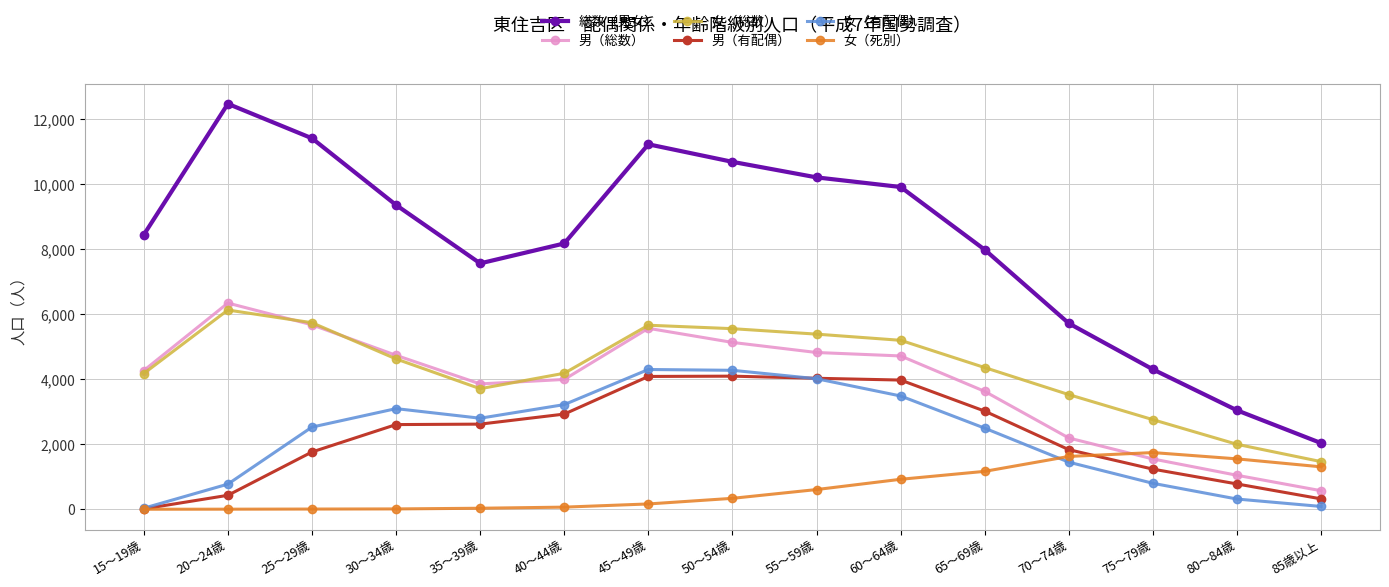

What is the approximate value of 総数（男女） at 20～24歳, to the nearest 50?

12450